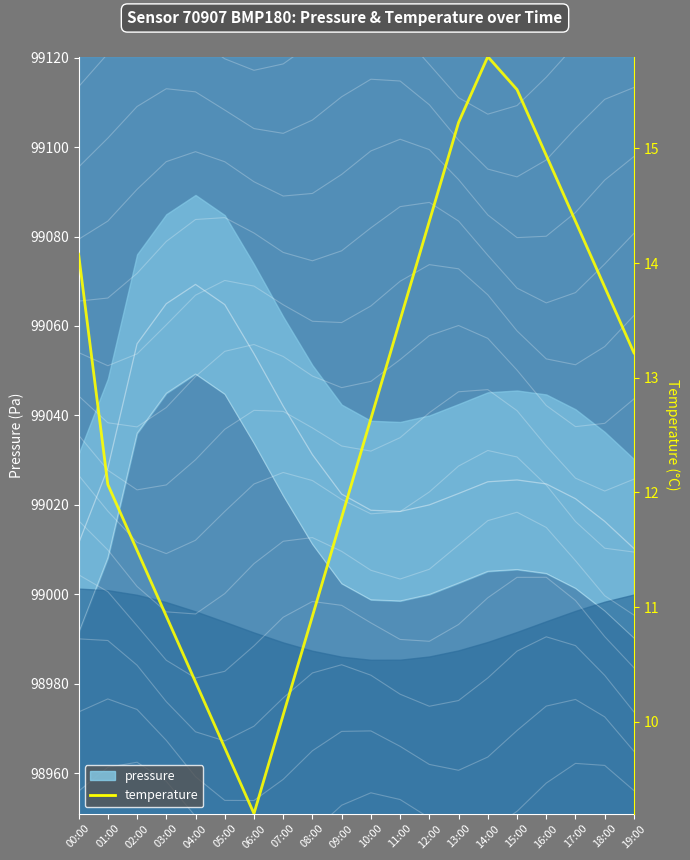

At which category does the chart reach its minimum across all series?

06:00